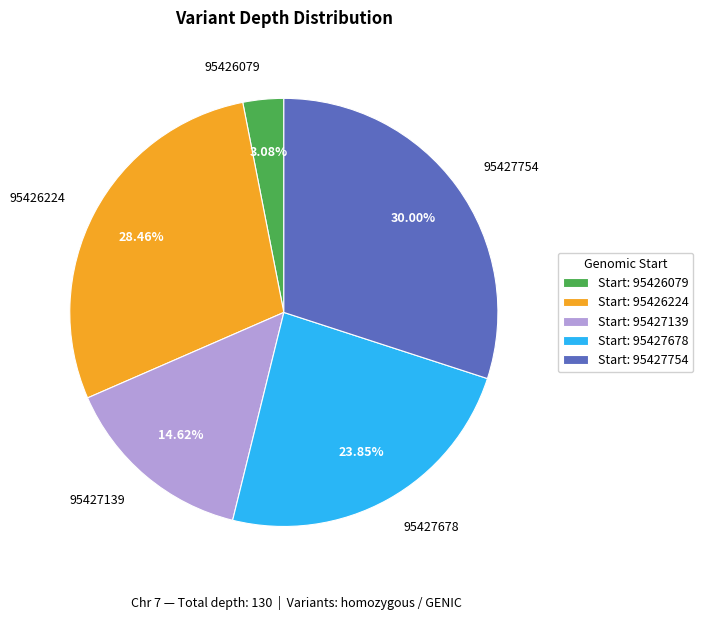

What is the smallest slice in the pie chart?

95426079